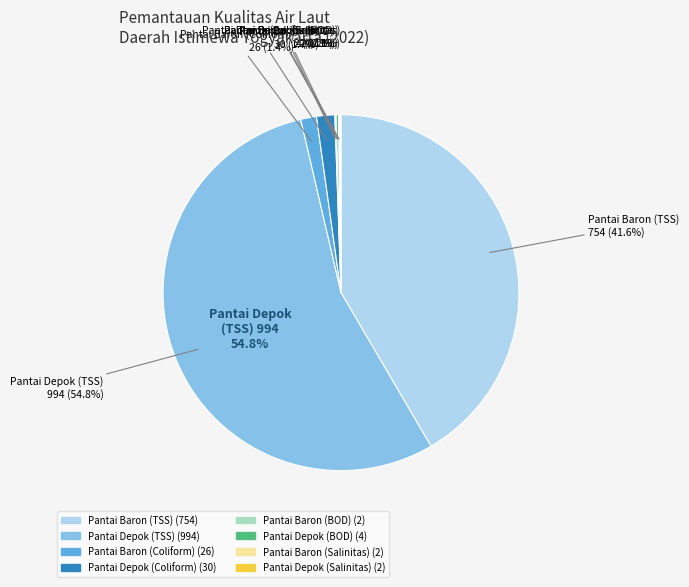

To the nearest percent, what is the average slice percentage?

12%